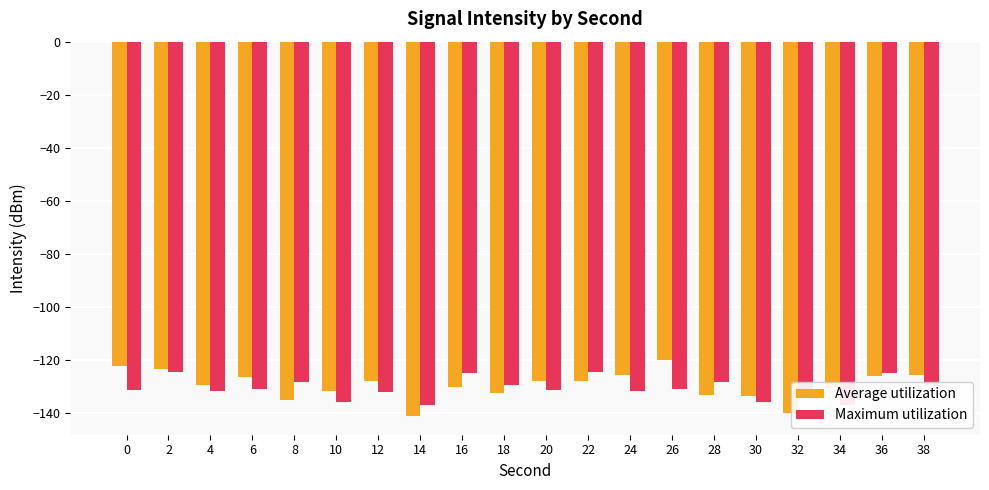

Which series changed the most between 4 and 6?

Average utilization